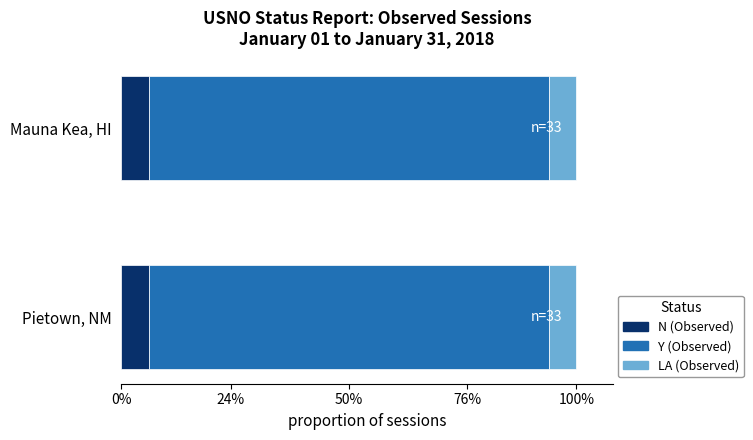

Reading left to right, transcribe all the data shown in this chart.

Y (Observed): Pietown, NM=29	Mauna Kea, HI=29
N (Observed): Pietown, NM=2	Mauna Kea, HI=2
LA (Observed): Pietown, NM=2	Mauna Kea, HI=2